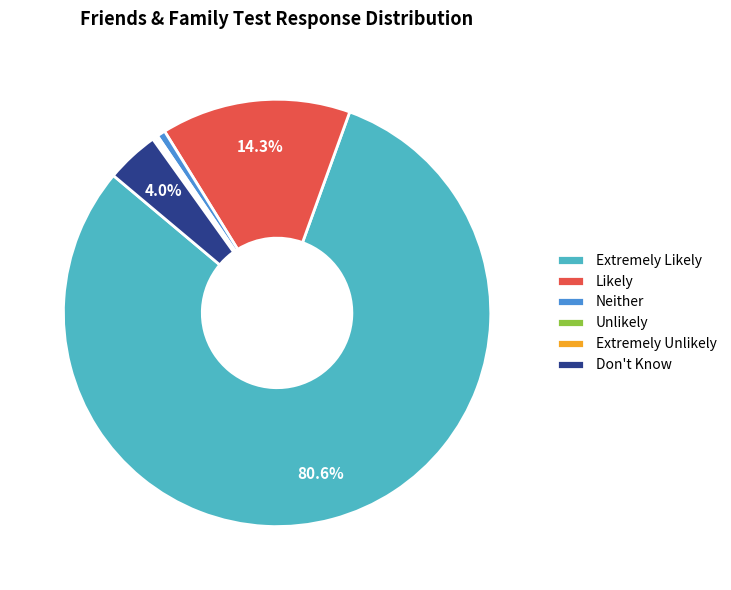

What is the largest slice in the pie chart?

Extremely Likely